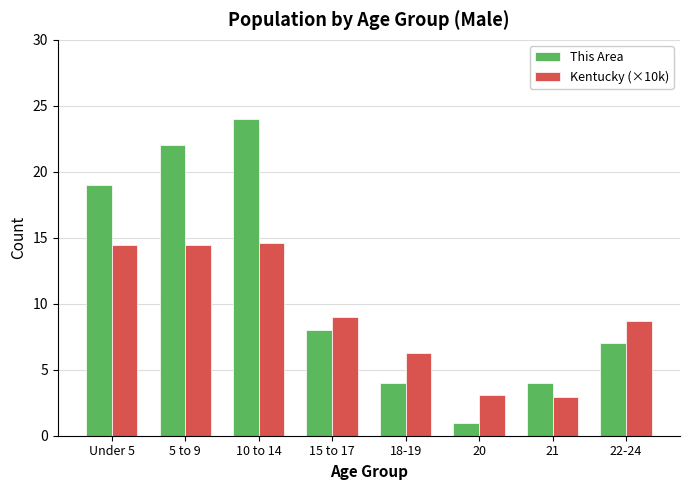

At which category is the sum across all series the highest?

10 to 14